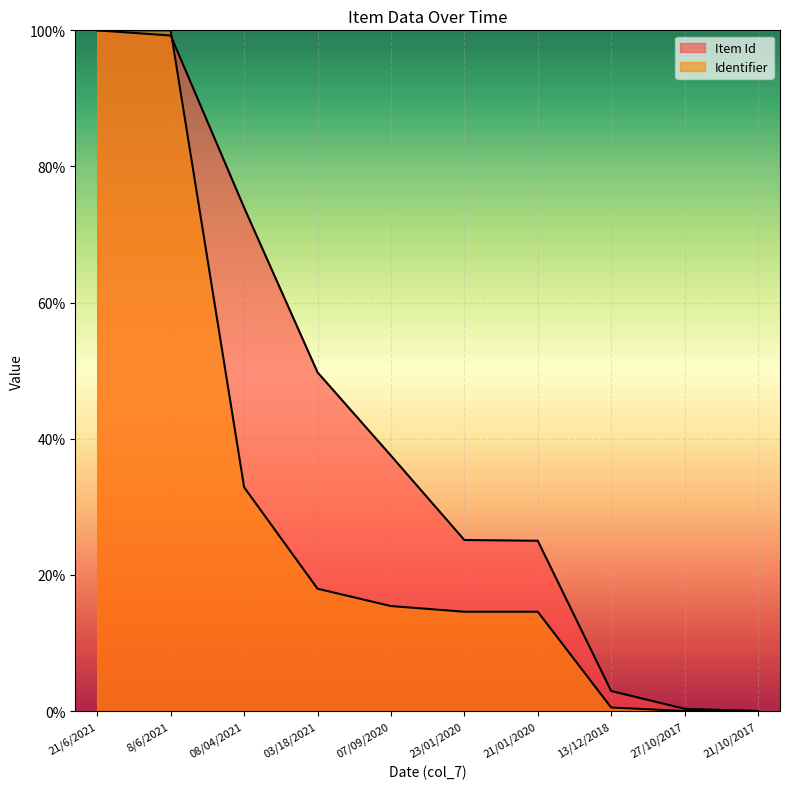

True or false: Identifier has a value of 0.0 at 27/10/2017.

True